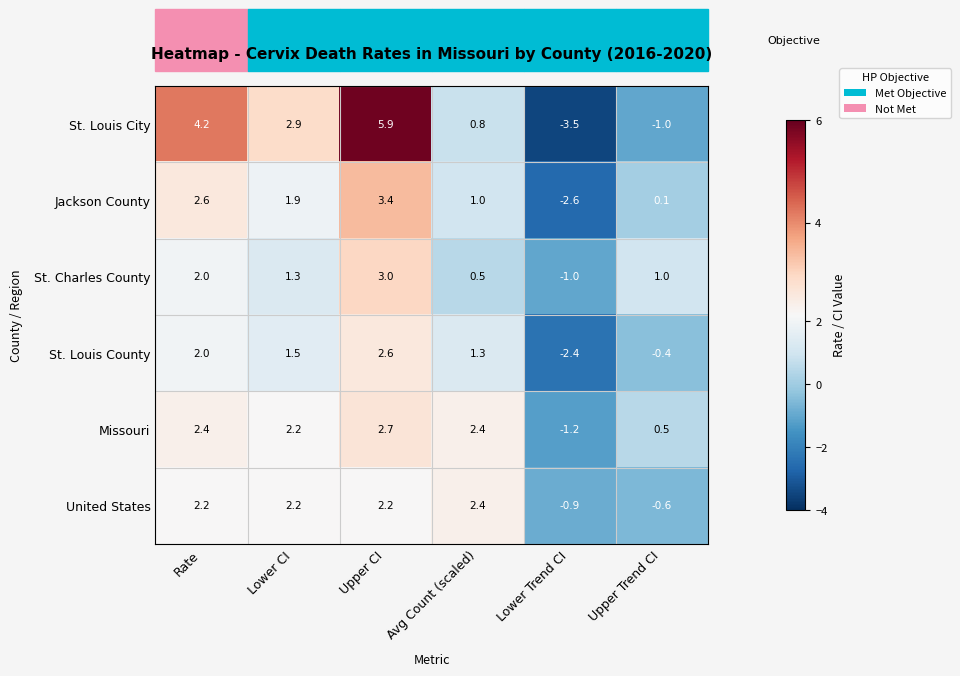

Count the number of data series in this chart.

6